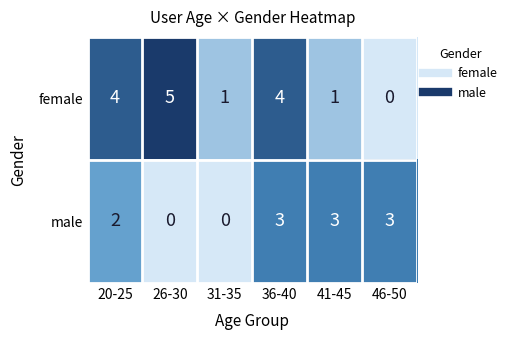

Which series changed the most between 36-40 and 41-45?

female